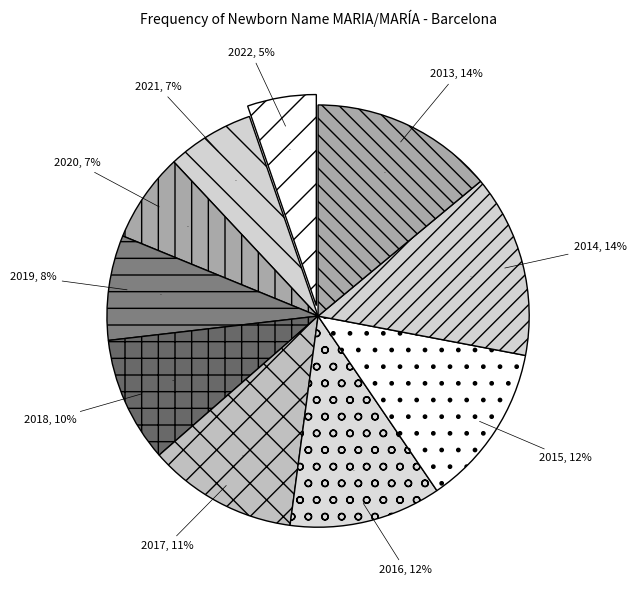

Does 2013 represent more than half of the total?

No